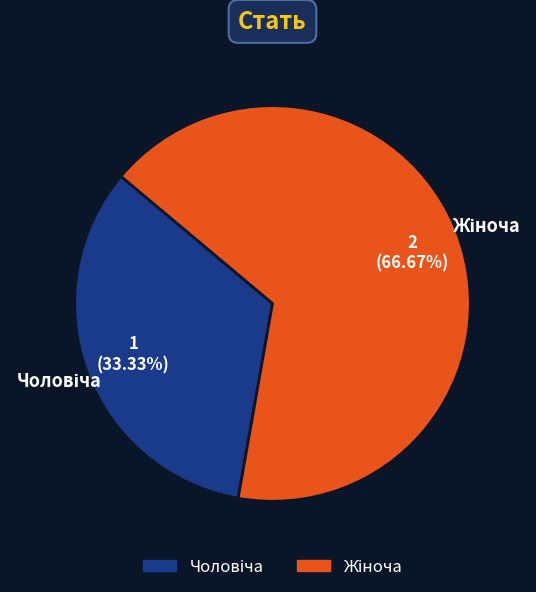

Is there any slice that represents more than half of the pie?

Yes